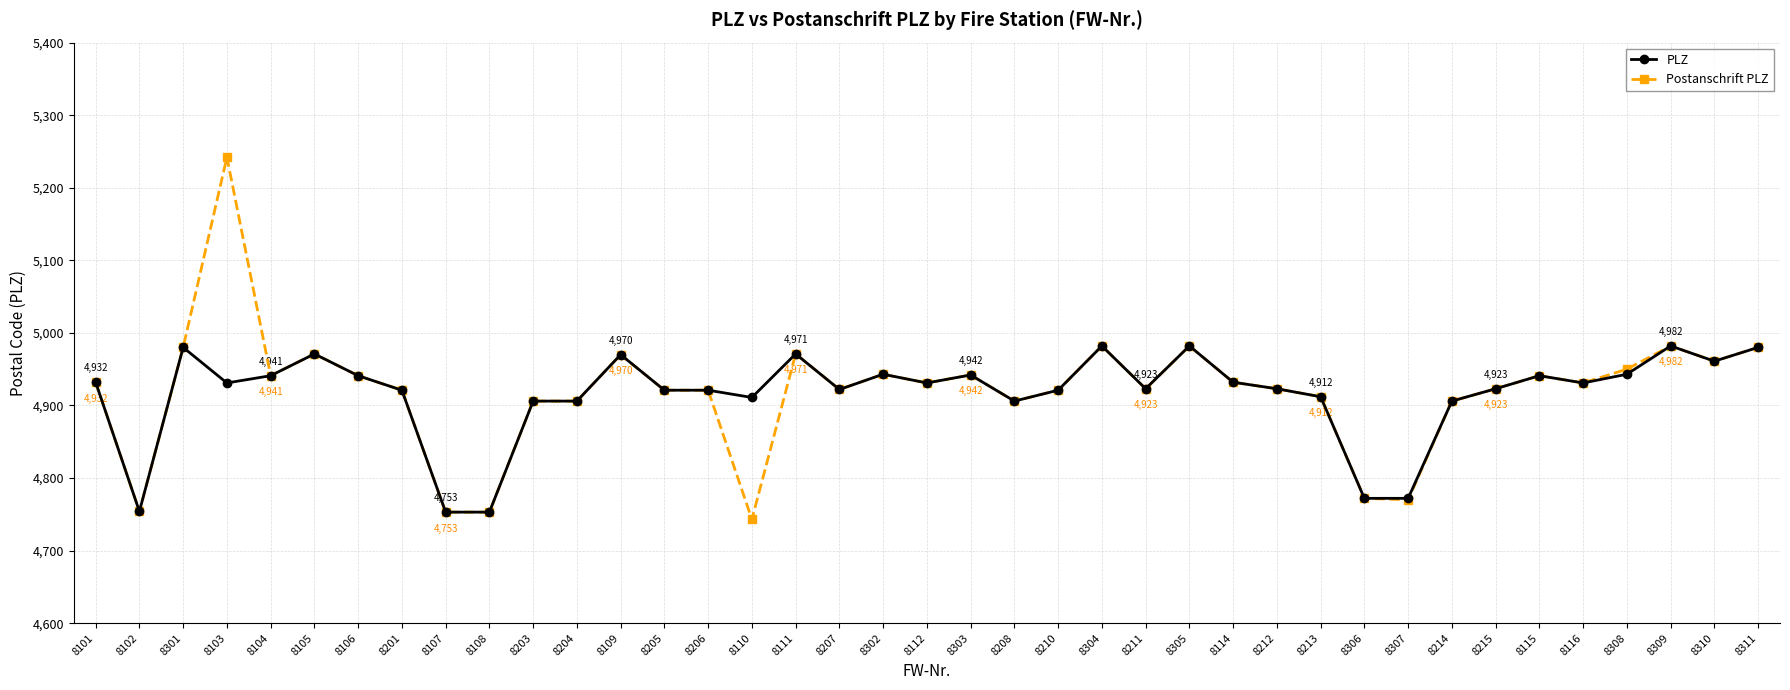

What is the value of the Postanschrift PLZ point at the 8th from the left?

4921